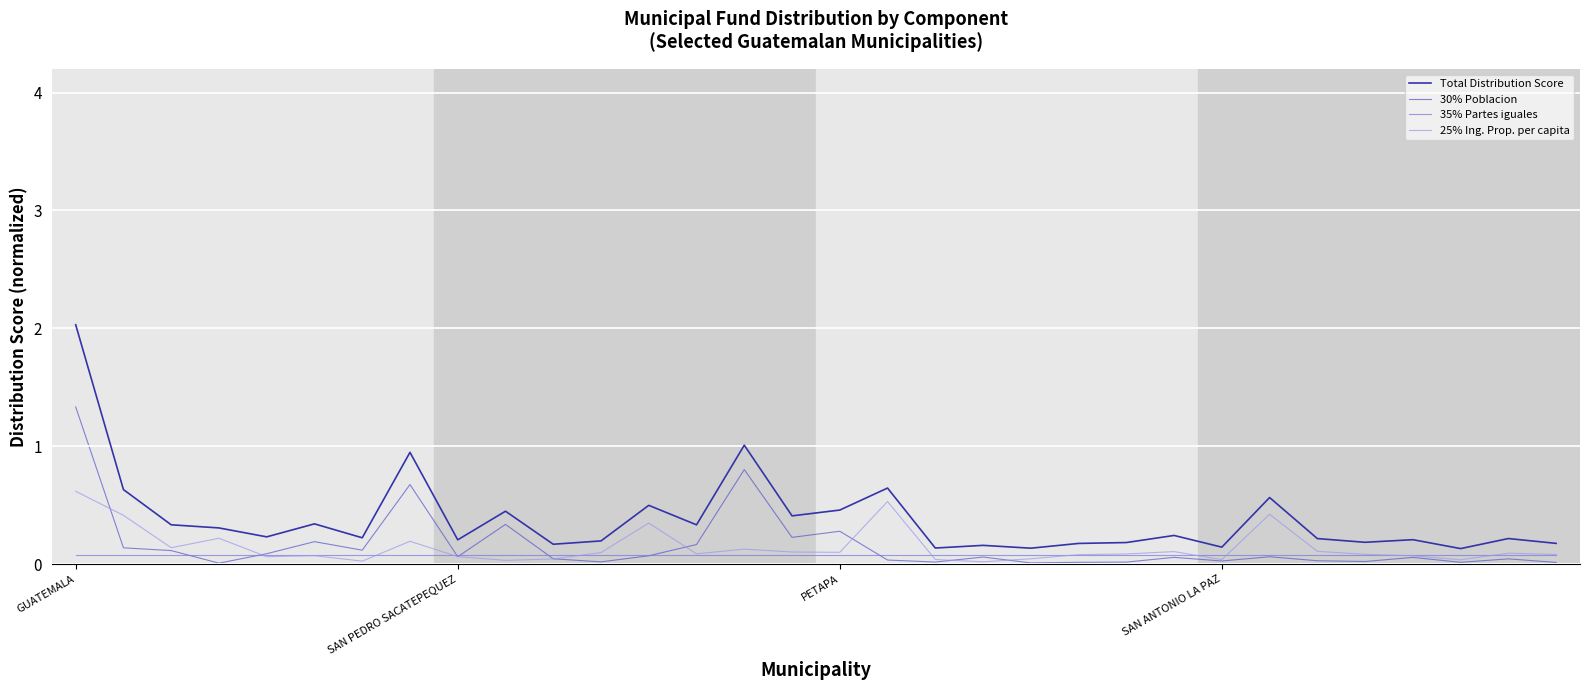

Which series has the widest spread of values?

Total Distribution Score